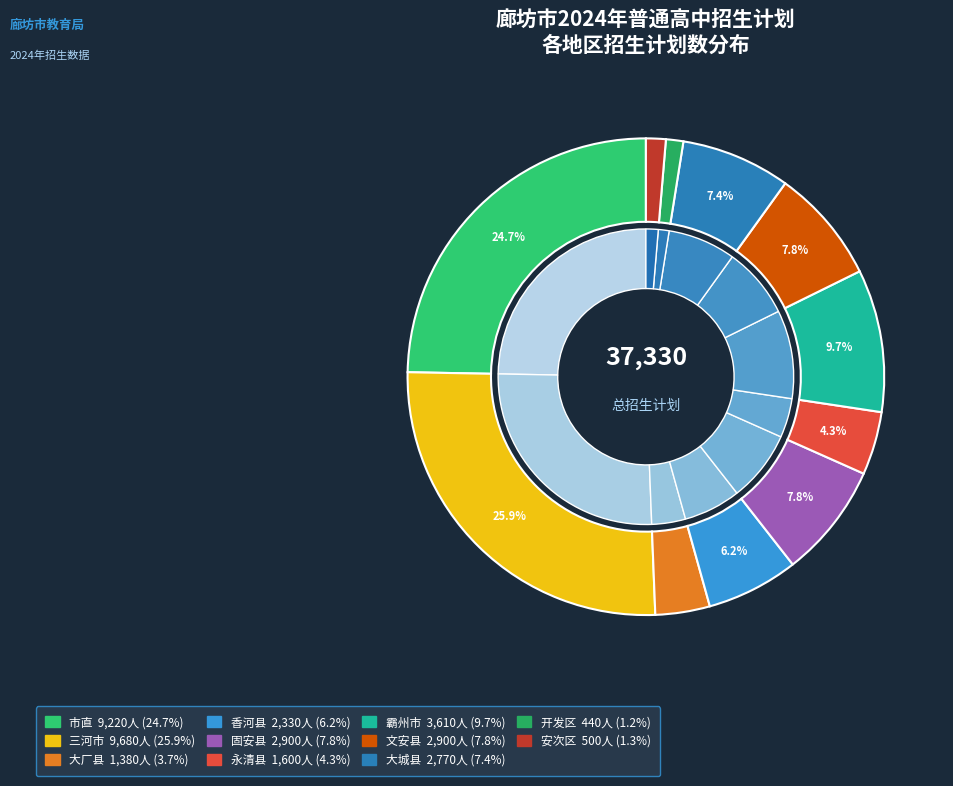

The 大城县 slice represents 13% of the pie. True or false?

False